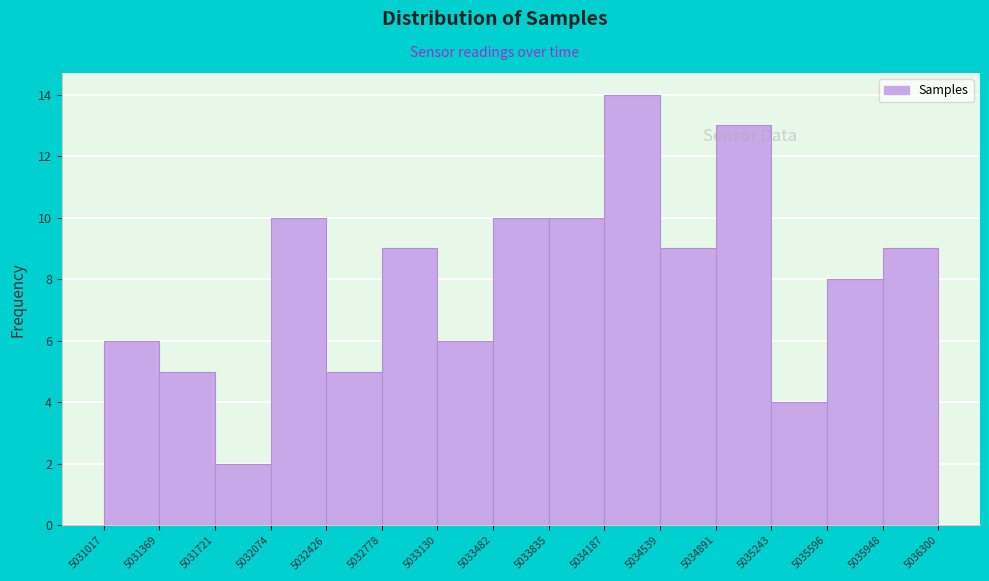

What is the height of the bar covering 5033130 to 5033482 on the x-axis? The values are not printed on the chart, so give them approximately, as read against the axis.

6